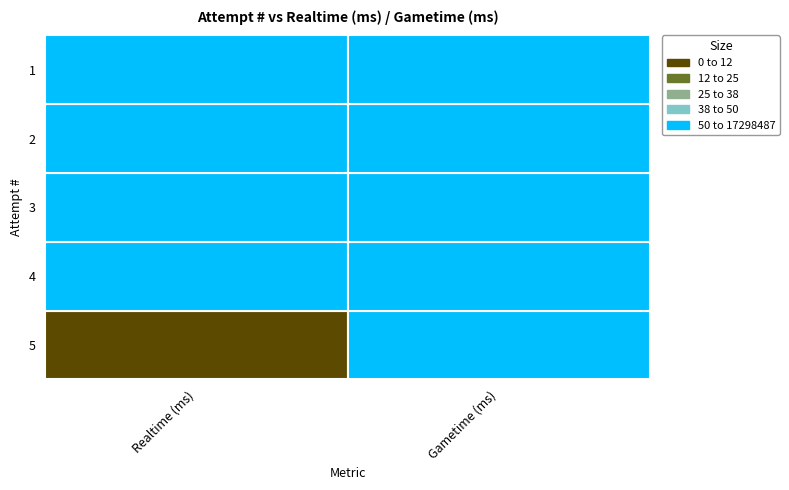

Is the value of 3 at Gametime (ms) greater than the value of 1 at Gametime (ms)?

No